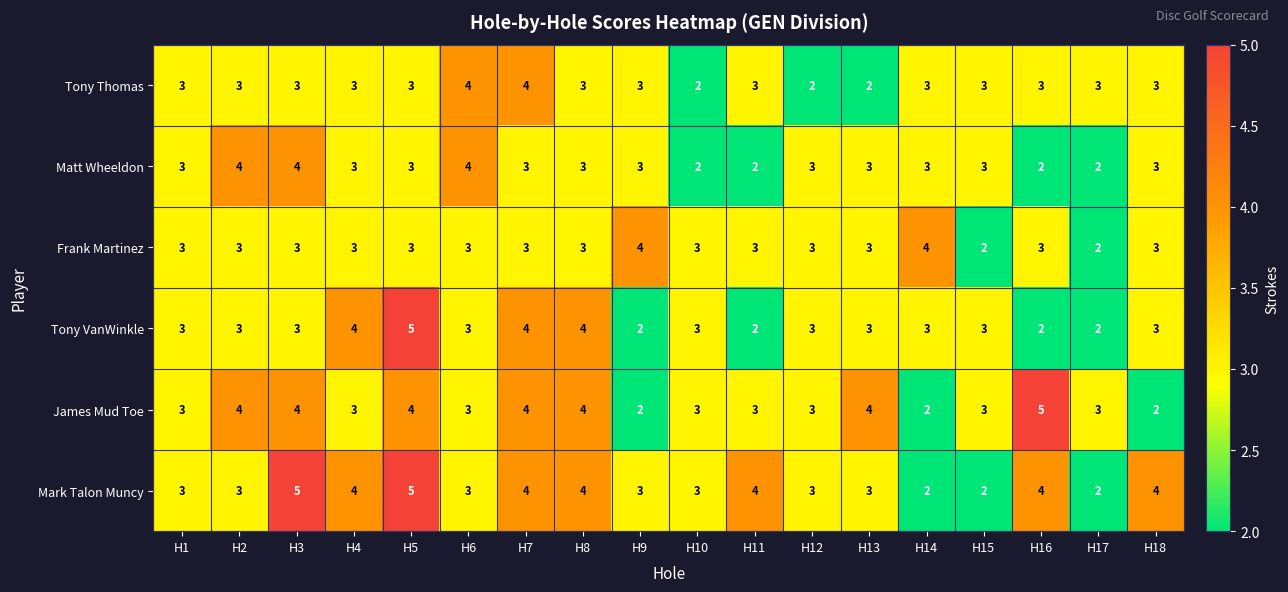

What is the average value of the Matt Wheeldon series?

3